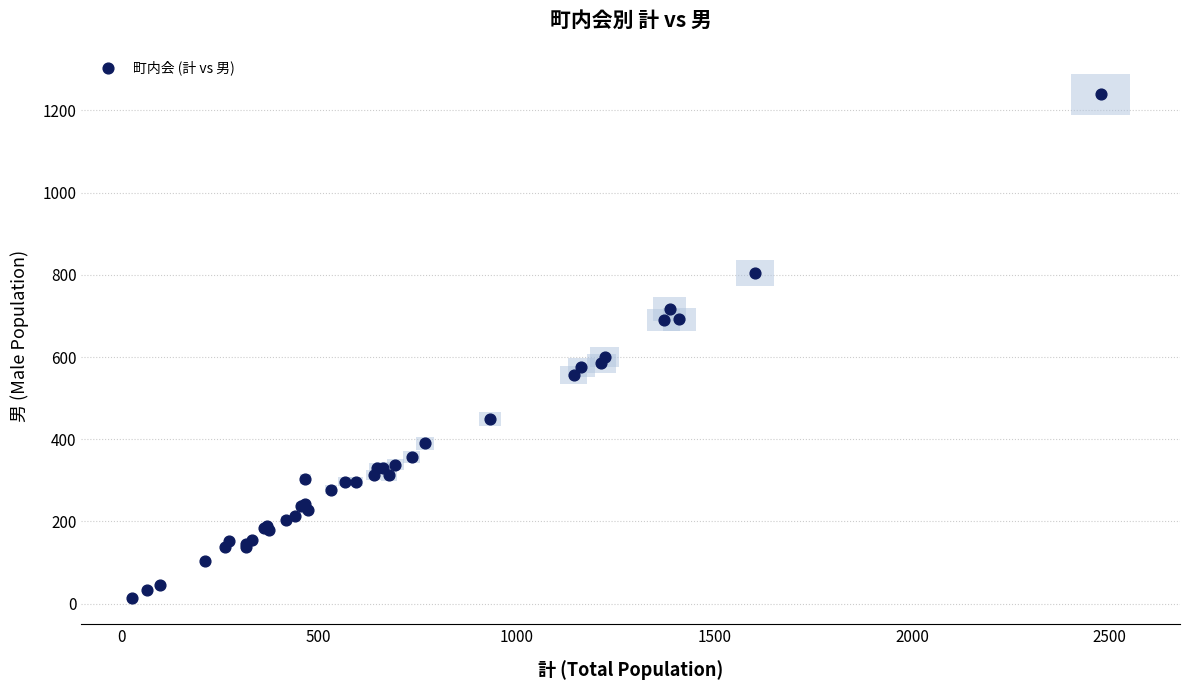

What Y value in the scatter plot is closest to 626?

600